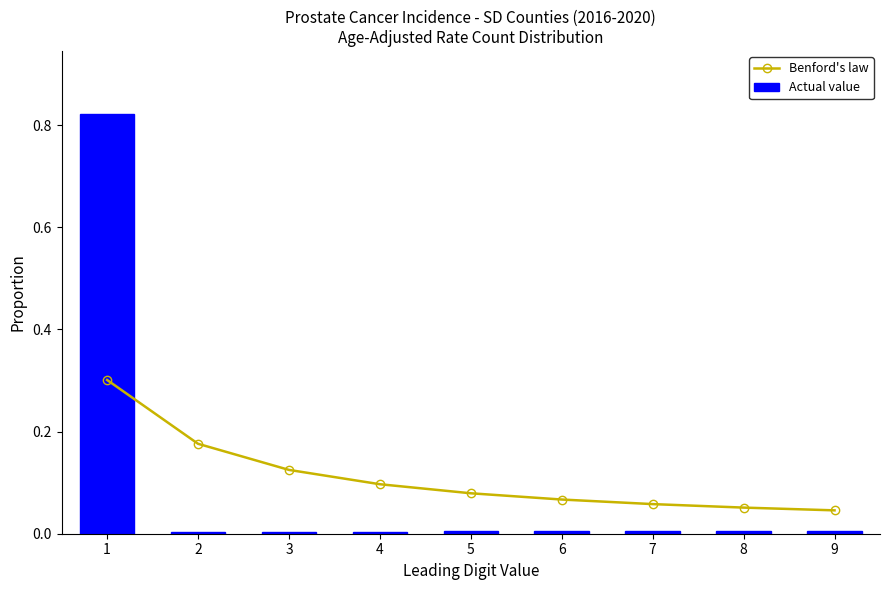

Does the chart contain stacked bars?

No